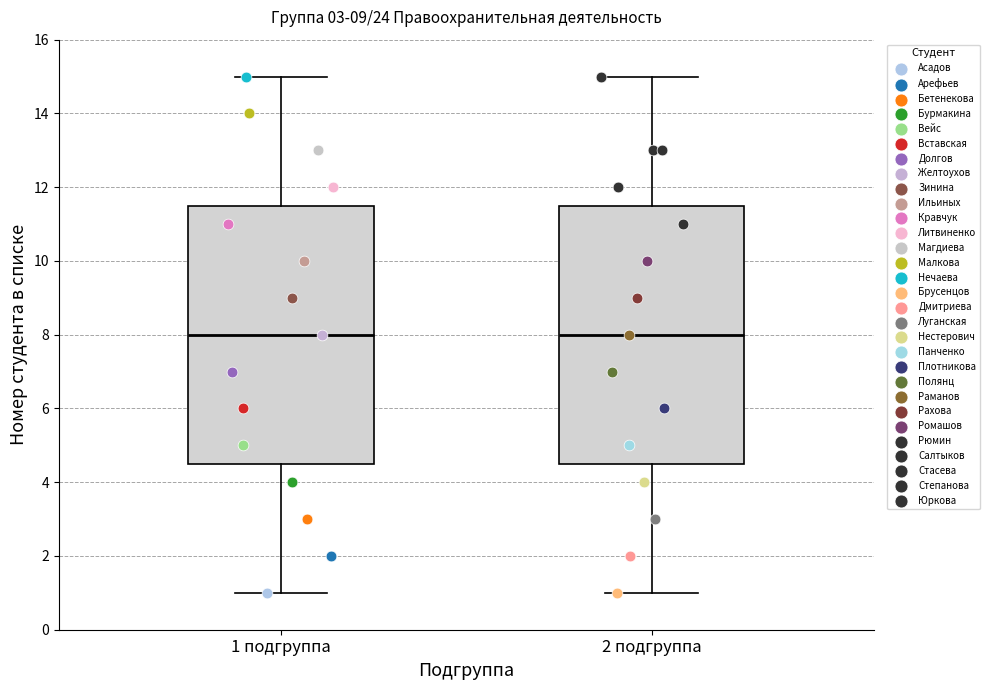

Reading left to right, transcribe this box plot: for each box, give where its median line is, the range the box spans, and where its two whiskers end, as read against the y-axis. The values are not printed on the chart, so give them approximately, as read against the axis.

1 подгруппа: median 8.0, box 4.6 to 11.6, whiskers 1.0 to 15.0
2 подгруппа: median 8.0, box 4.6 to 11.6, whiskers 1.0 to 15.0